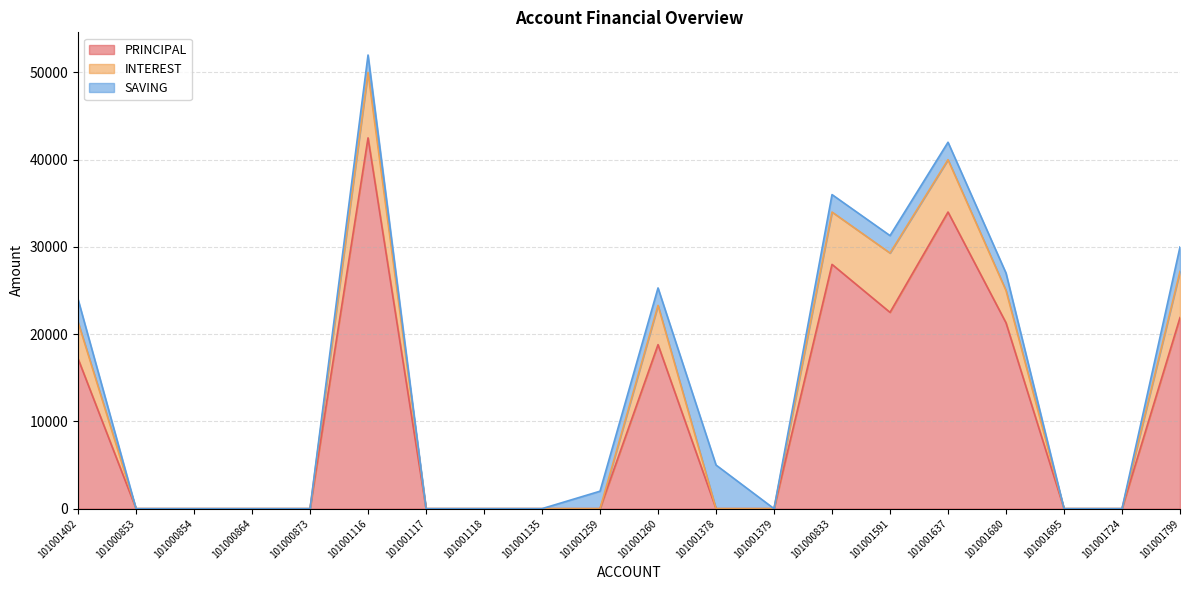

How many data points does each series have?

20